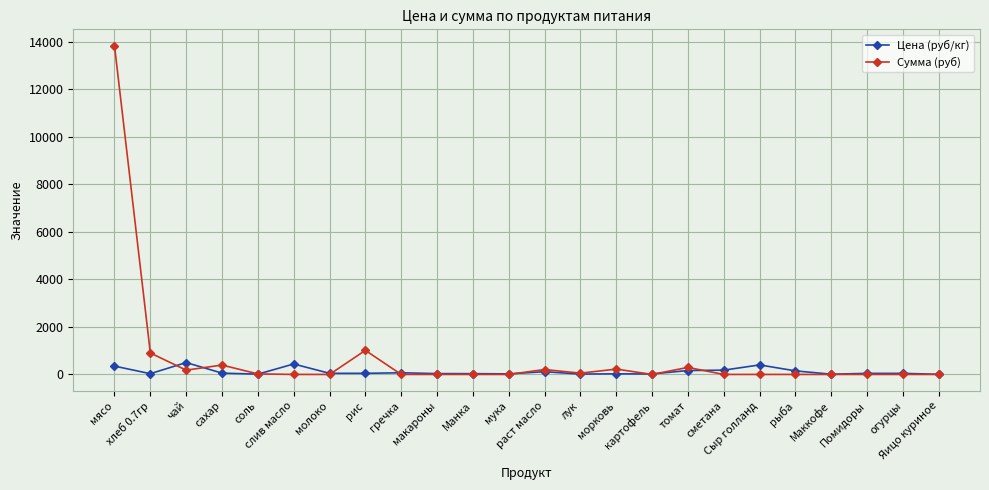

What is the spread (max minus min) of values at слив масло?

438.9